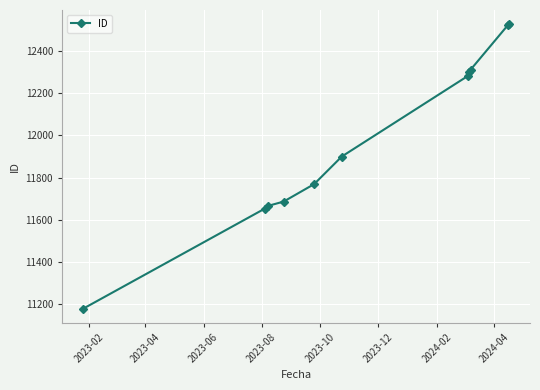

How many values are below 11900?

5